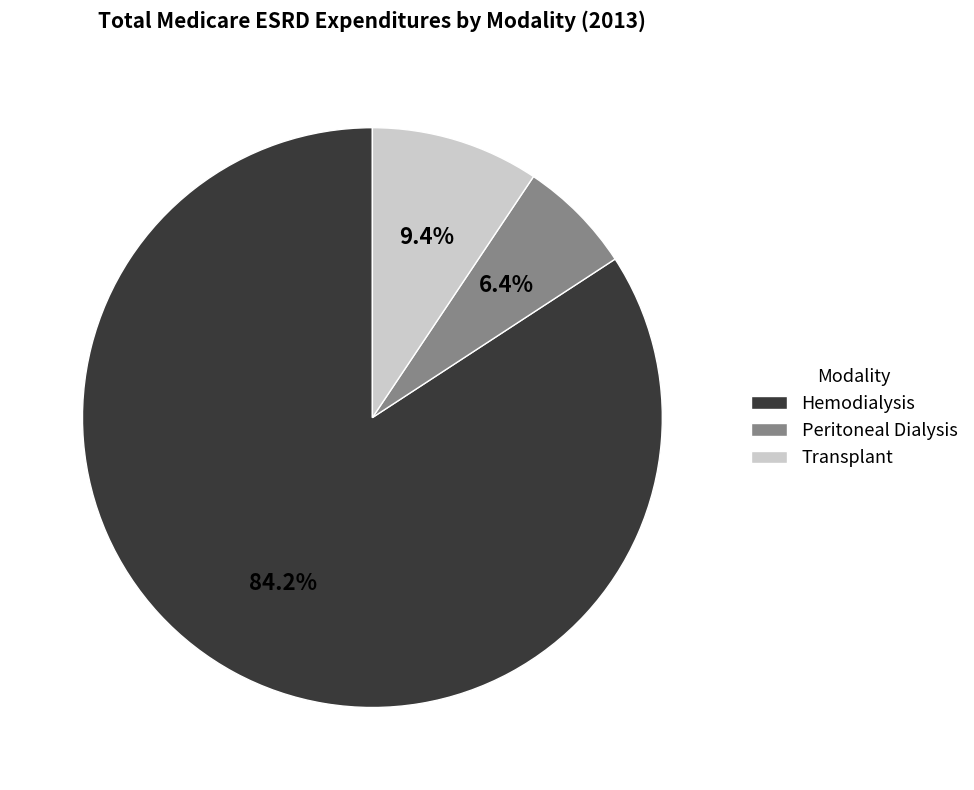

Which slice is the largest?

Hemodialysis